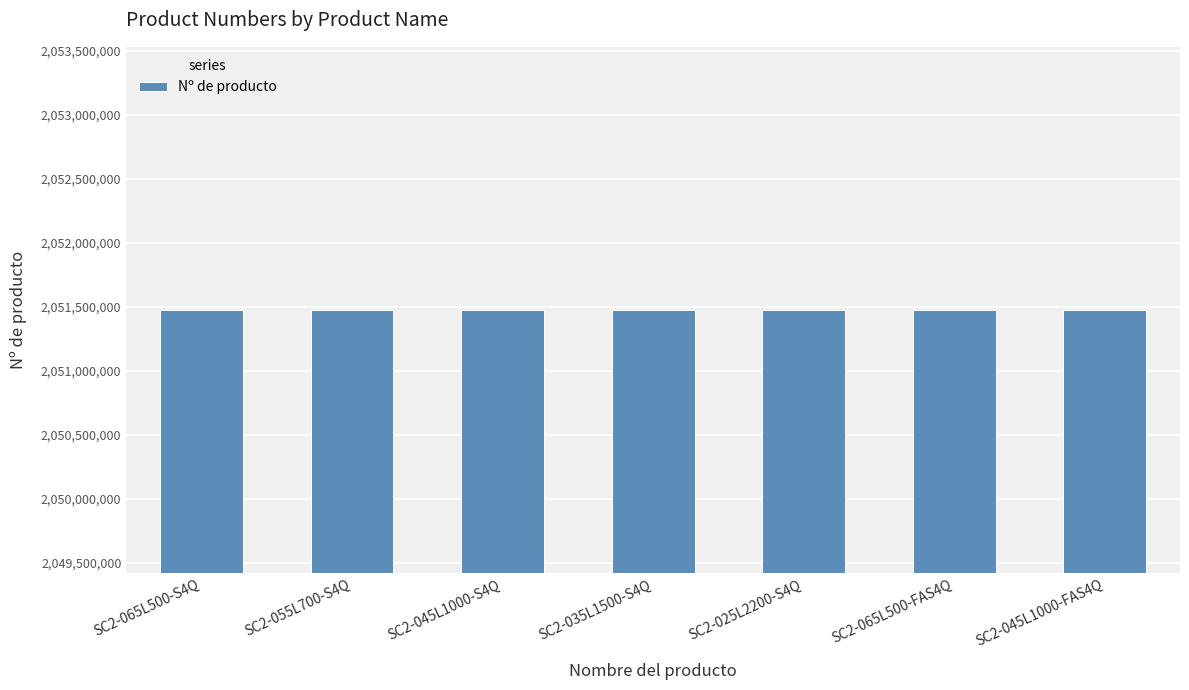

What is the greatest value displayed?

2051479454